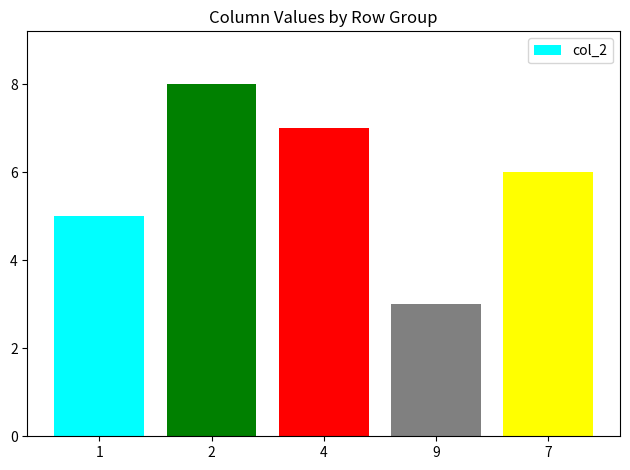

List the labels in order of value, smallest first.

9, 1, 7, 4, 2